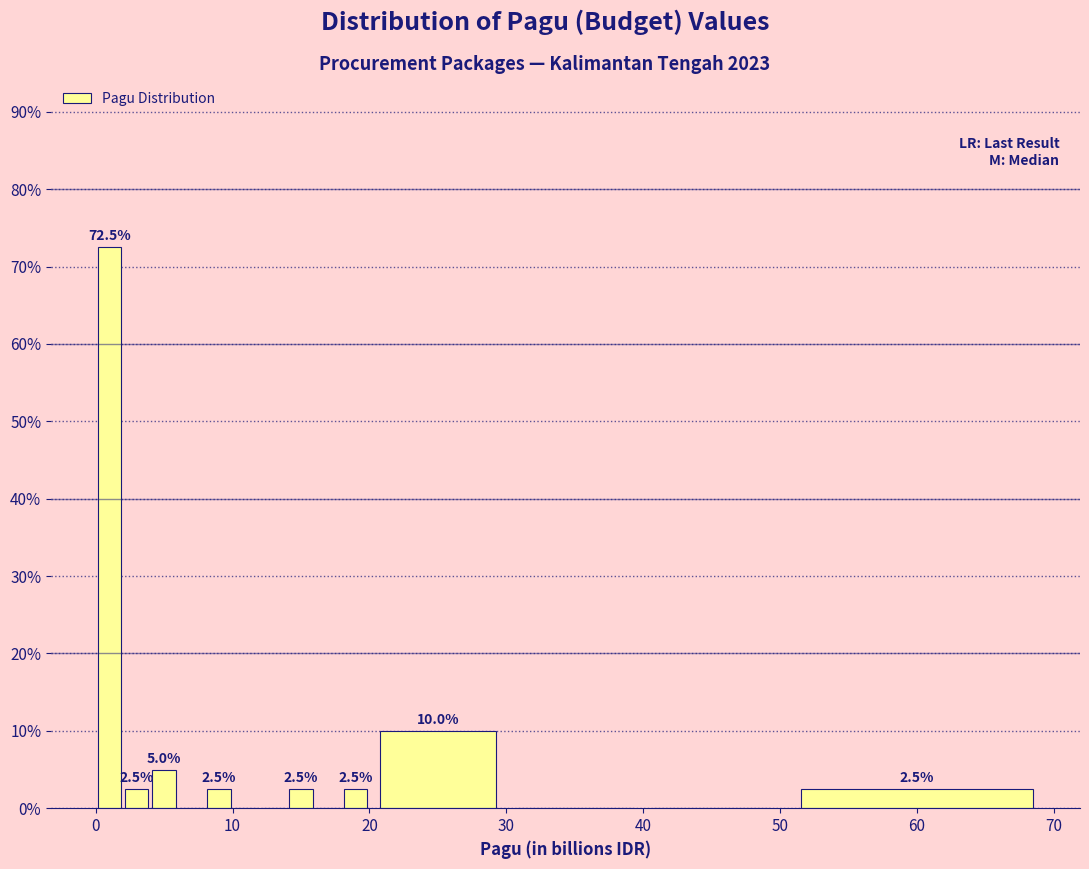

Read against the x-axis, roughly where is the centre of the tallest bar?

1